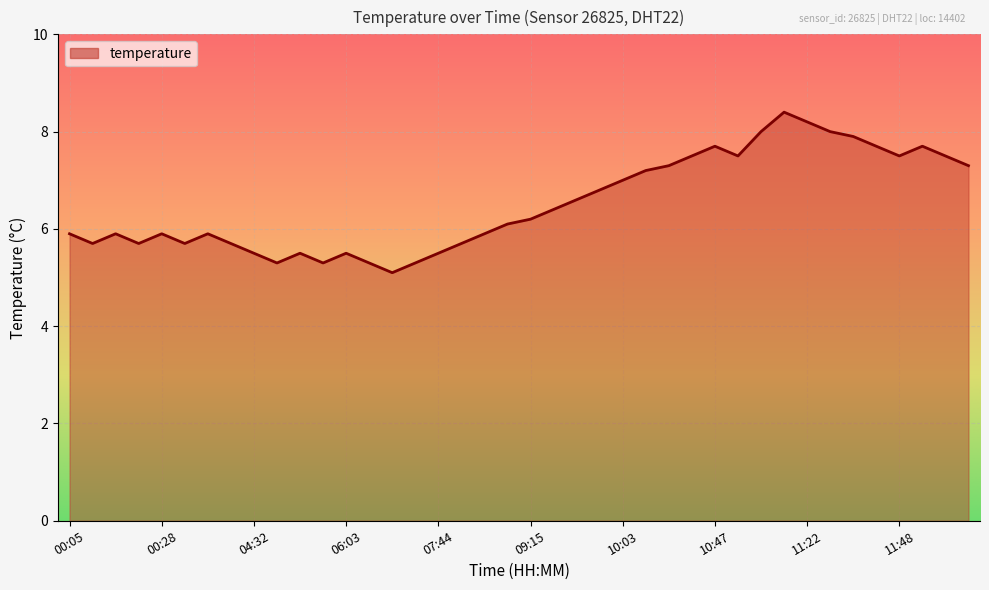

What is the maximum value shown in the chart?

8.4